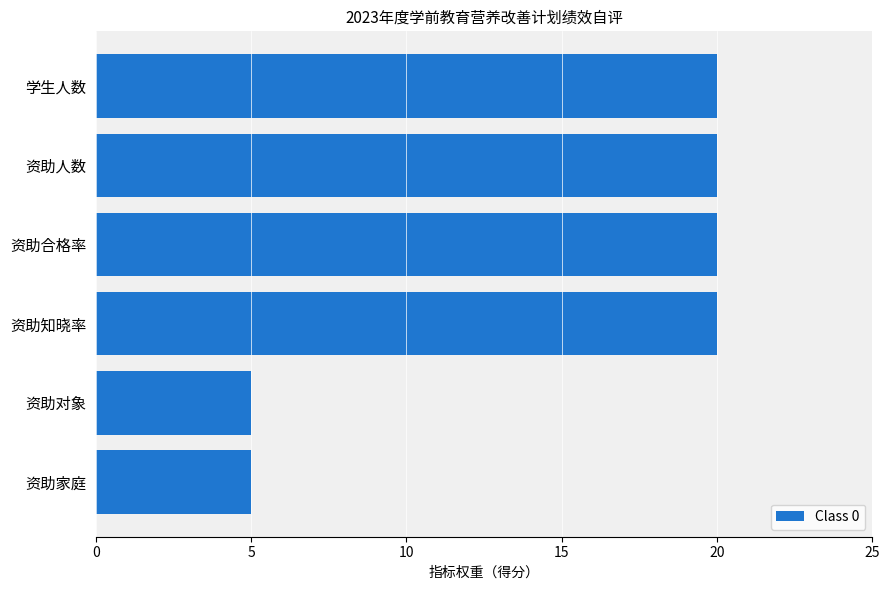

What is the approximate value at 资助对象?

5